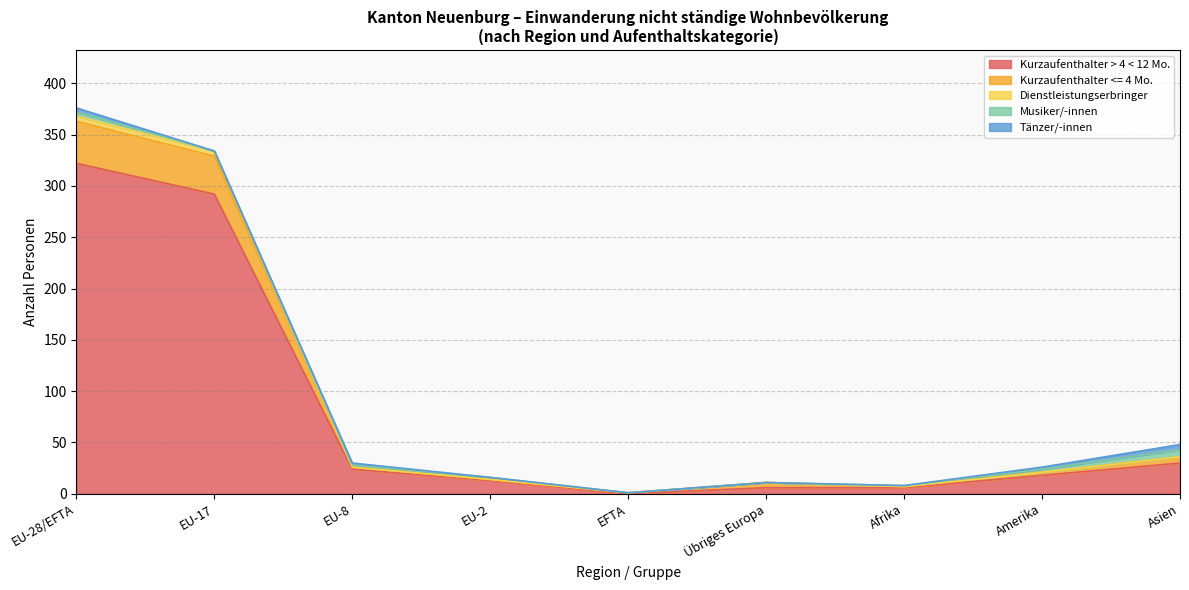

The Dienstleistungserbringer/-innen <= 4 Monate (Total) series shows -2 at EFTA. True or false?

False